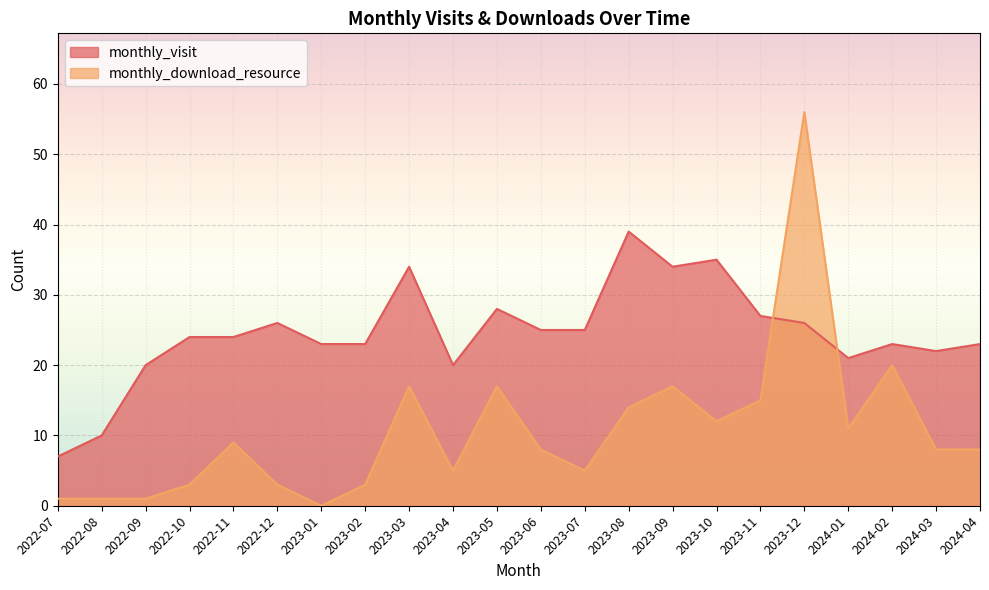

Reading left to right, extract all data points from this chart.

monthly_visit: 7	10	20	24	24	26	23	23	34	20	28	25	25	39	34	35	27	26	21	23	22	23
monthly_download_resource: 1	1	1	3	9	3	0	3	17	5	17	8	5	14	17	12	15	56	11	20	8	8